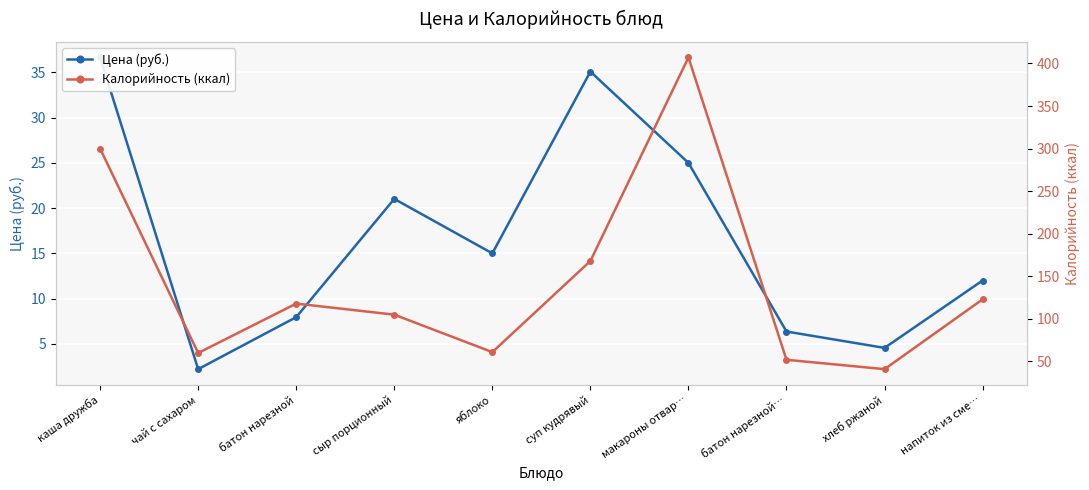

What is the value of the Калорийность (ккал) point at the 1st from the left?

300.0